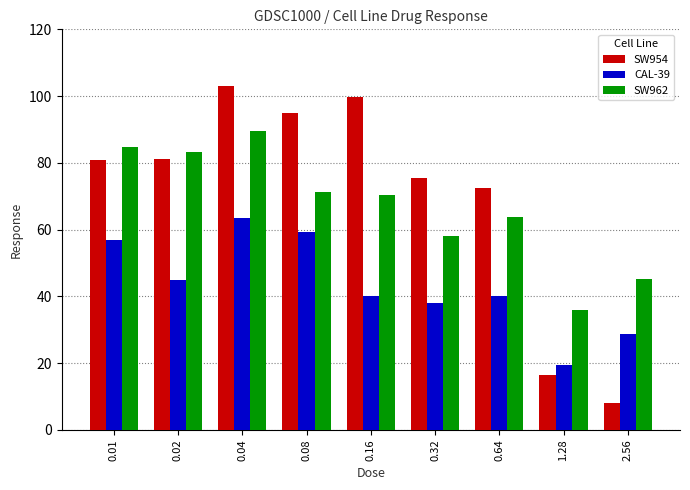

Read the SW954 value at 0.01.

80.7